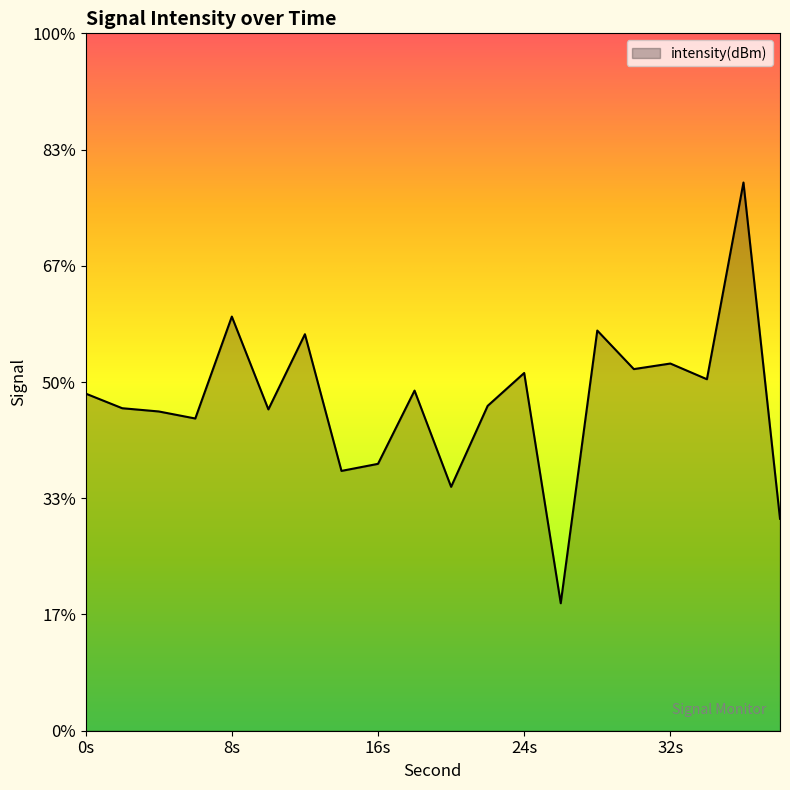

The chart shows a value of -43.4 at 36. True or false?

False